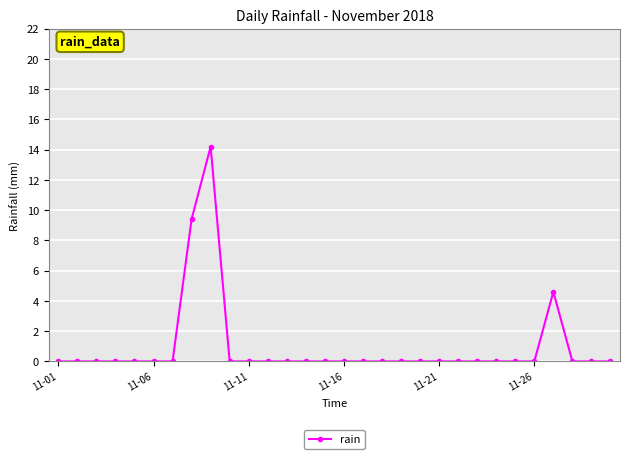

What is the greatest value displayed?

14.2